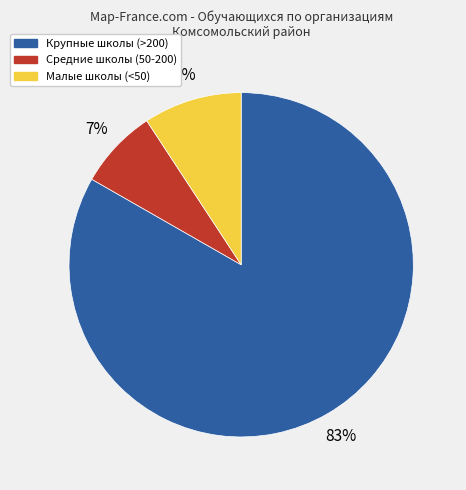

To the nearest percent, what is the average slice percentage?

33%